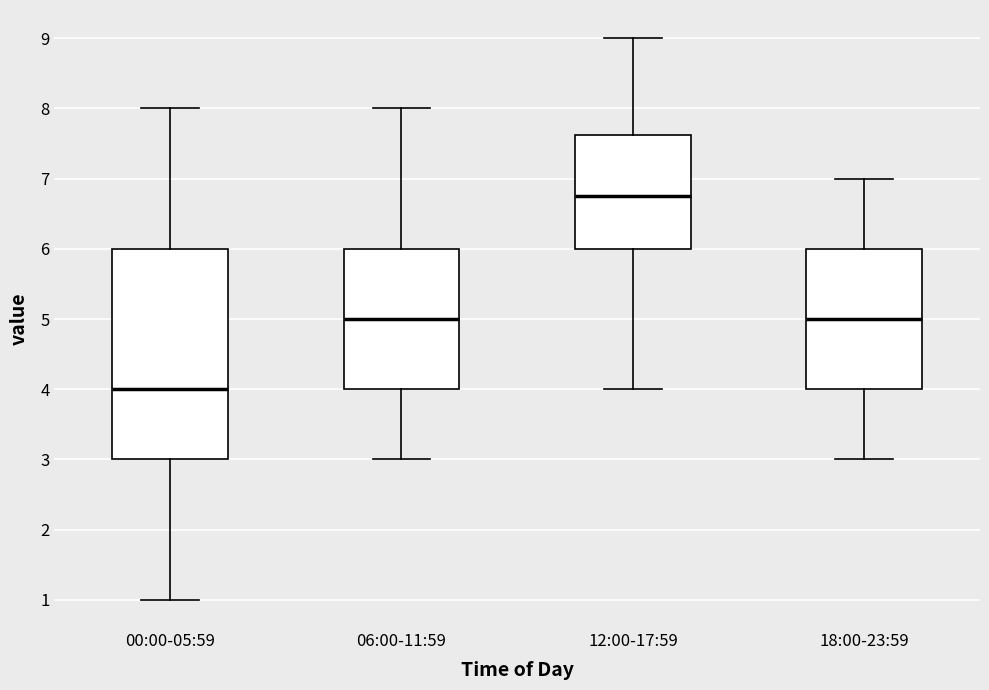

Reading left to right, read every box against the y-axis: the position of its median line, the range the box covers, and the ends of its whiskers. The values are not printed on the chart, so give them approximately, as read against the axis.

00:00-05:59: median 4.0, box 3.0 to 6.0, whiskers 1.0 to 8.0
06:00-11:59: median 5.0, box 4.0 to 6.0, whiskers 3.0 to 8.0
12:00-17:59: median 6.8, box 6.0 to 7.6, whiskers 4.0 to 9.0
18:00-23:59: median 5.0, box 4.0 to 6.0, whiskers 3.0 to 7.0